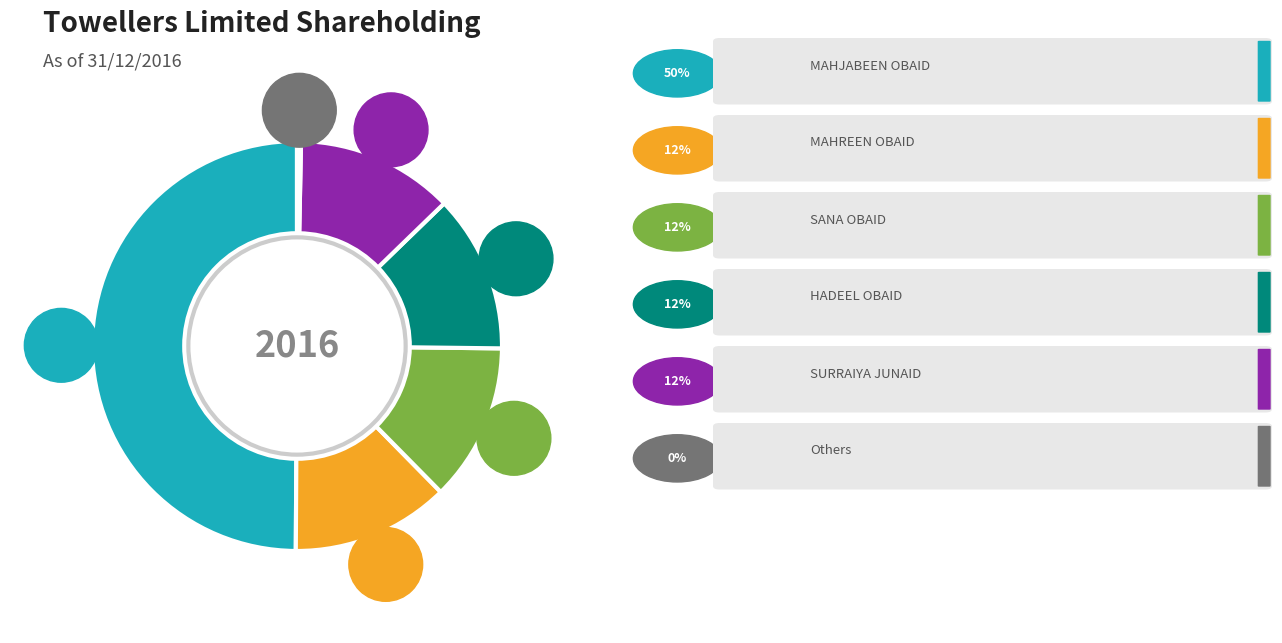

Is it true that MAHREEN OBAID is 12% of the pie?

True